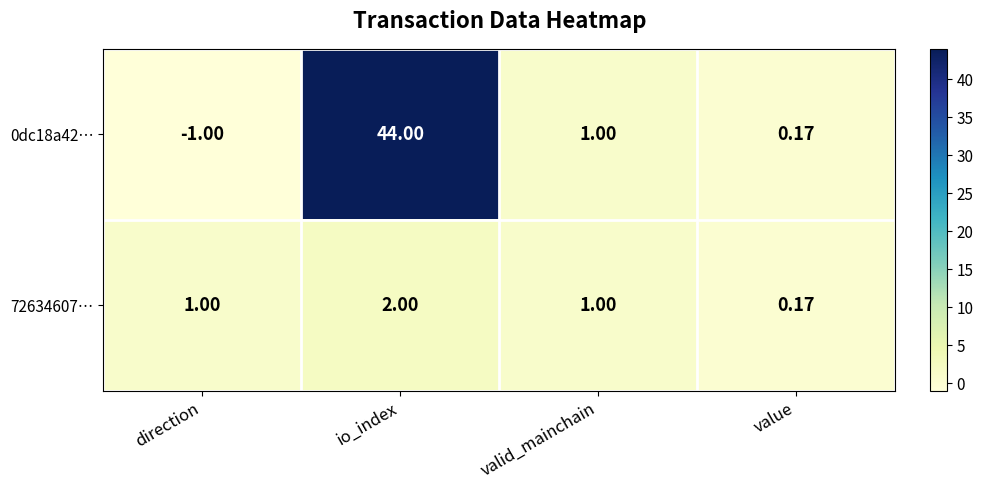

At which category does the chart reach its peak across all series?

io_index